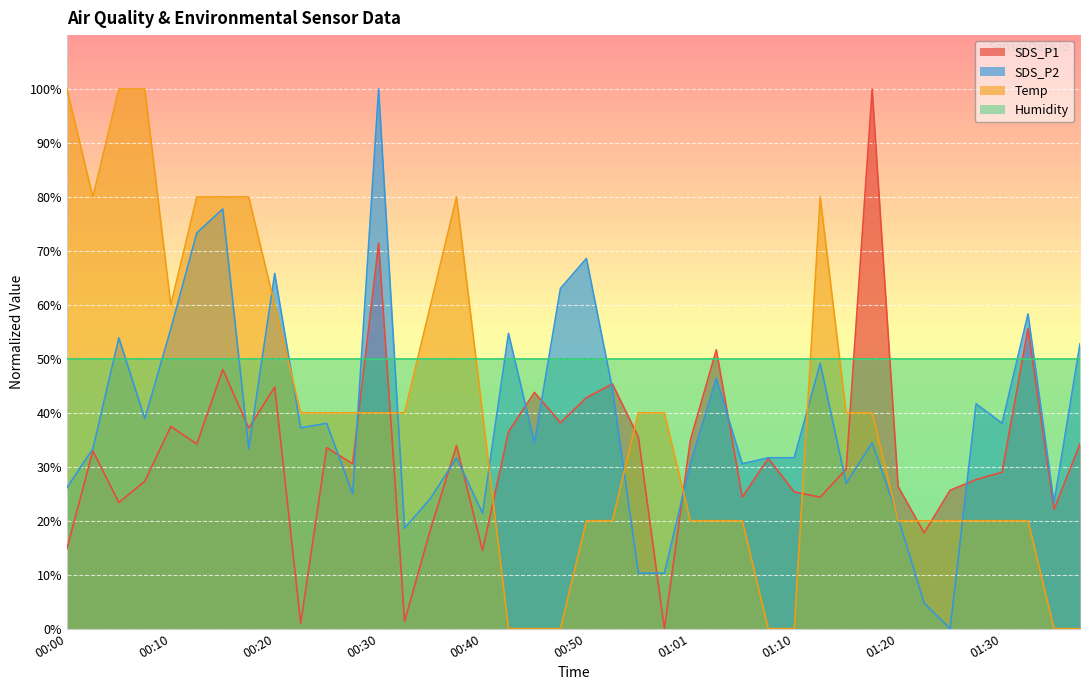

How many lines are shown in the chart?

4